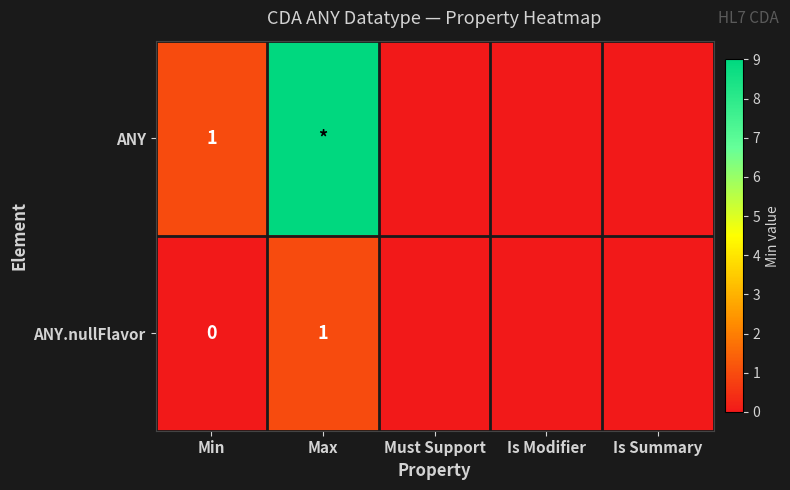

How many values in ANY are above zero?

2